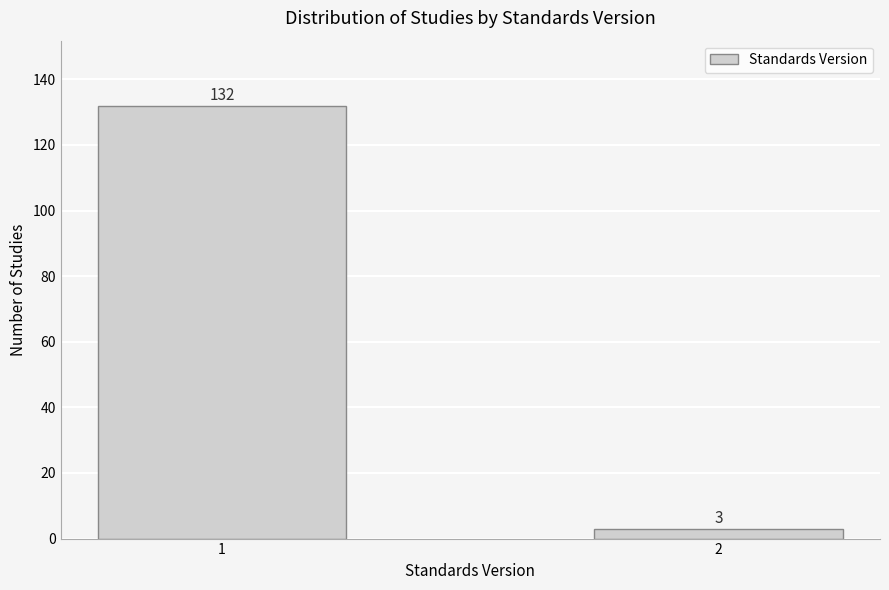

Reading left to right, extract all data points from this chart.

132	3